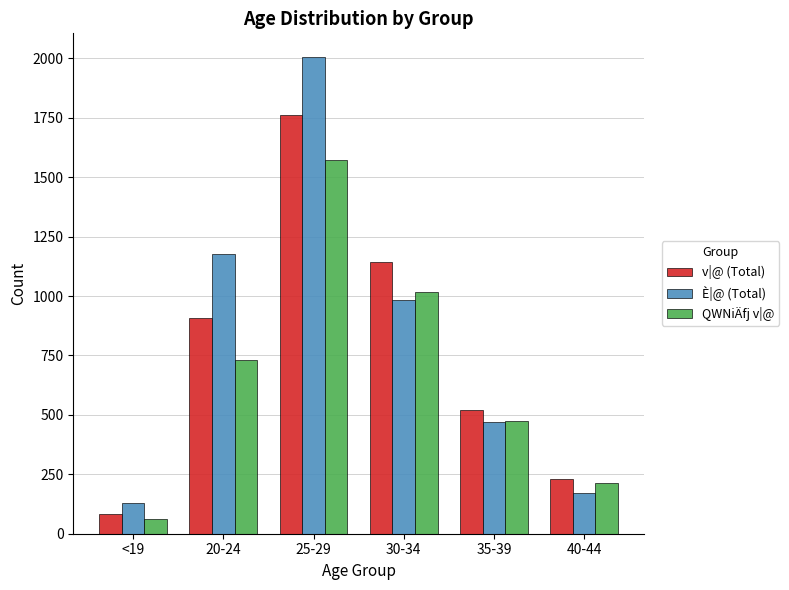

What position from the right is 25-29?

4